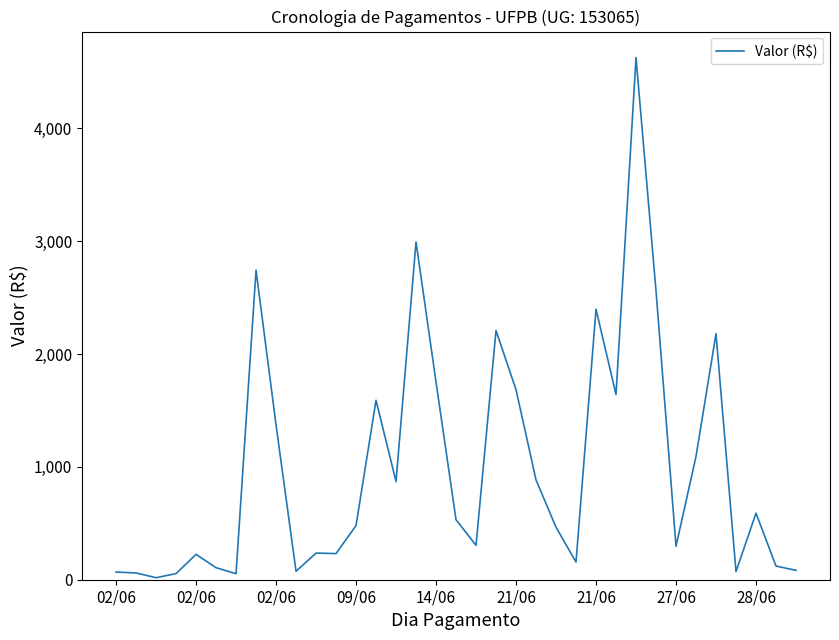

Which label corresponds to the largest value in the chart?

26